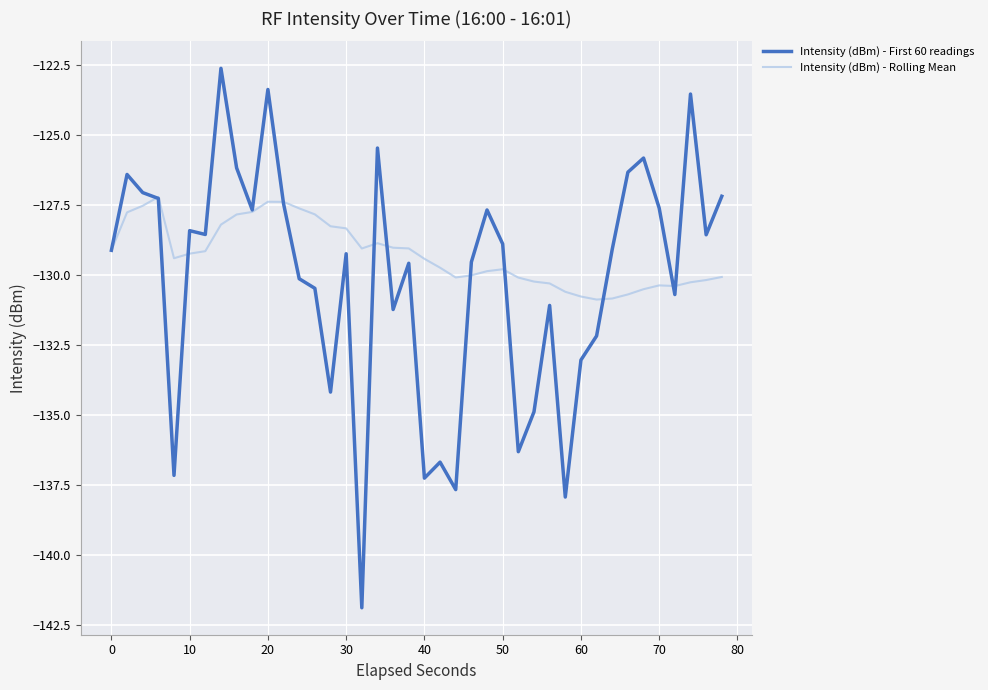

Which series has the largest range (max minus min)?

Intensity (dBm) - First 60 readings